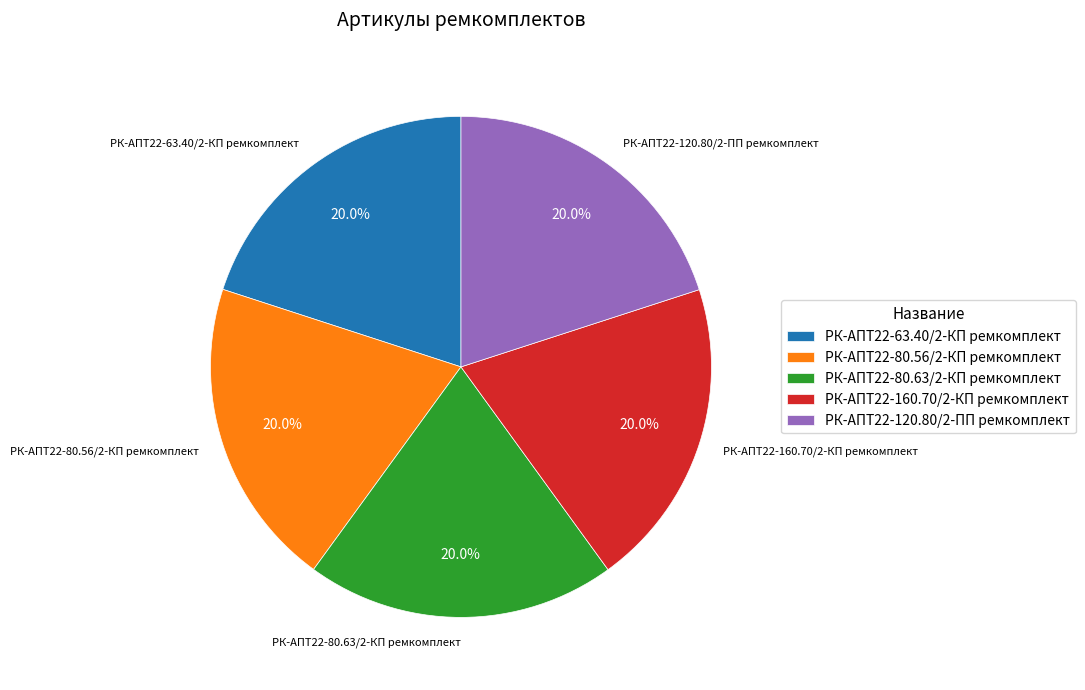

Approximately how many times larger is the value at РК-АПТ22-160.70/2-КП ремкомплект compared to РК-АПТ22-80.63/2-КП ремкомплект?

1.0